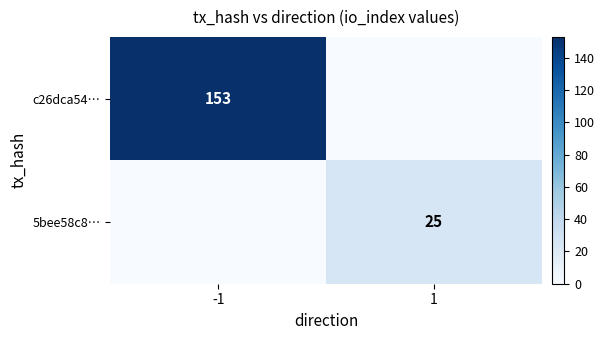

The c26dca54… series shows 153 at -1. True or false?

True